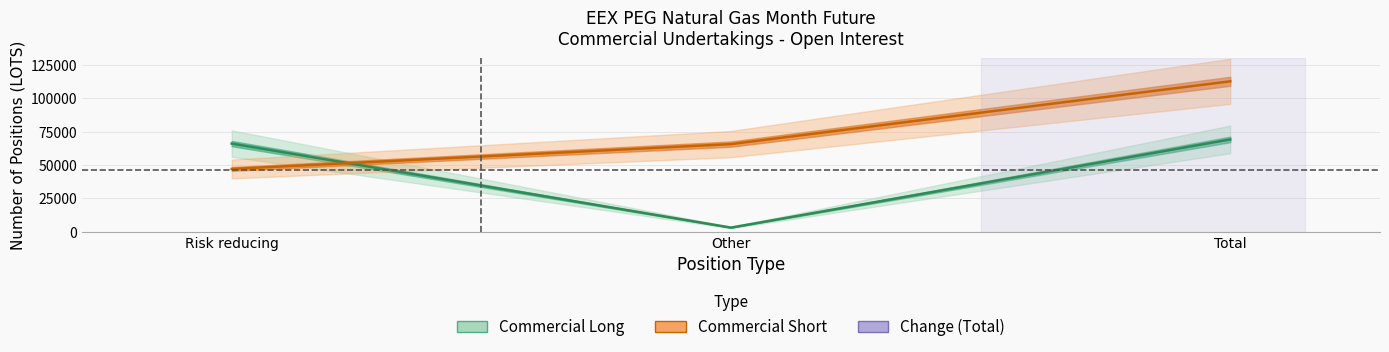

What is the difference between the highest and lowest values at Total?

43575.4